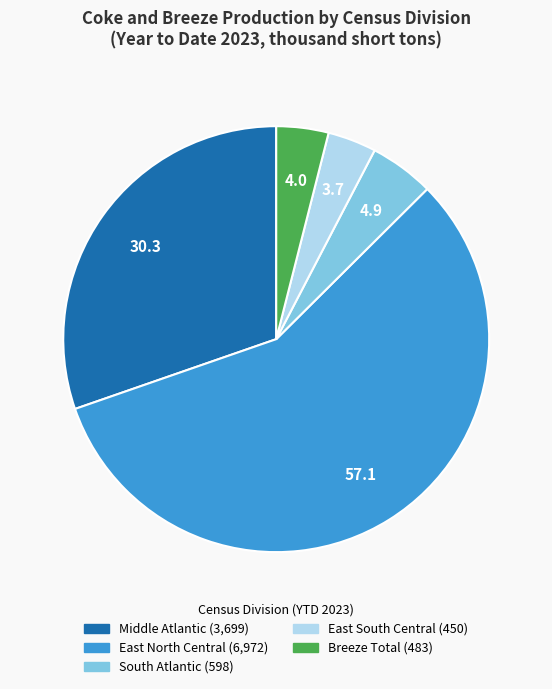

Is the sum of Breeze Total and Middle Atlantic greater than half?

No